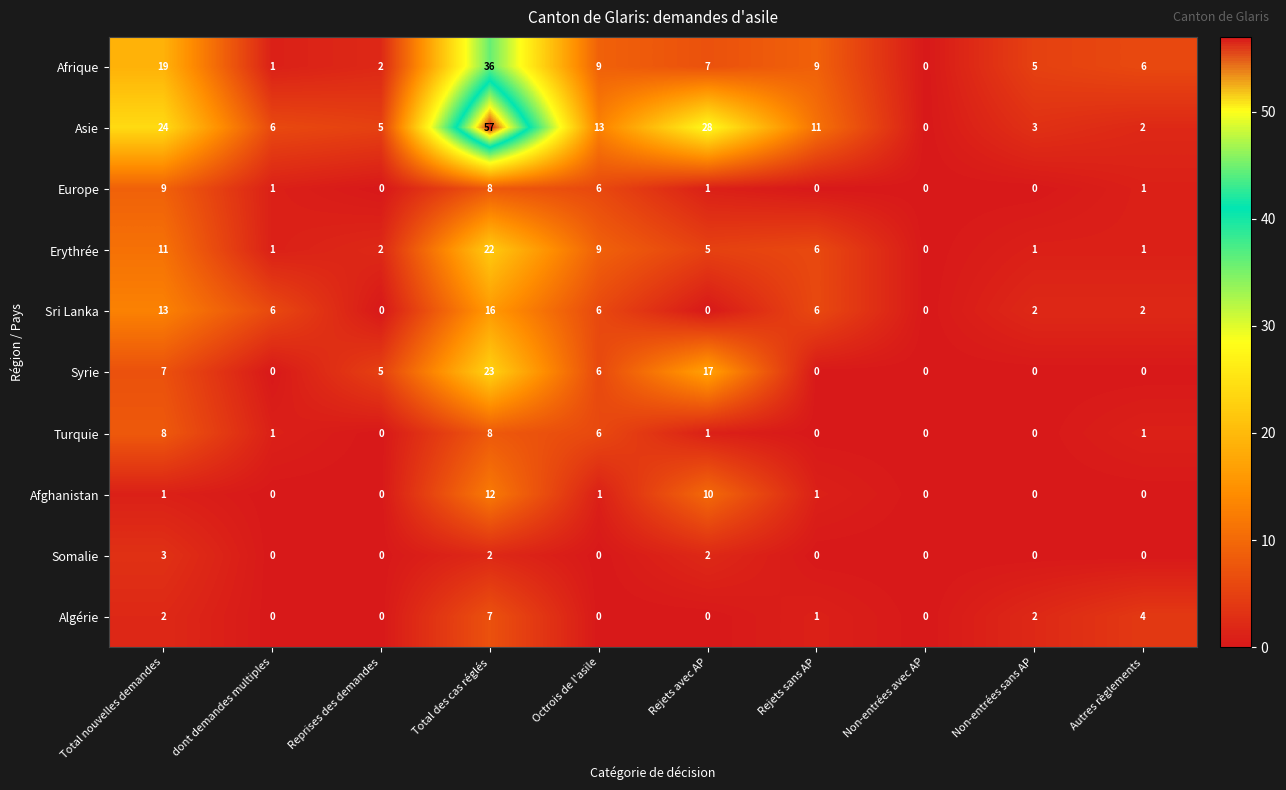

What is the difference between the second highest and second lowest values in the Asie series?

26